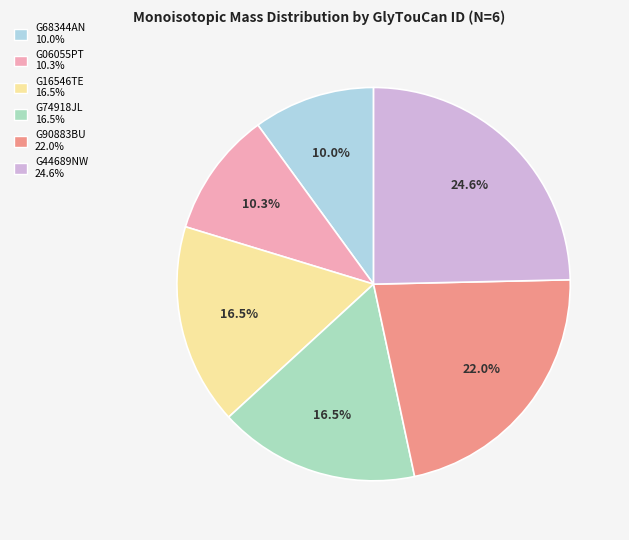

What portion of the pie excludes G74918JL?

83.5%